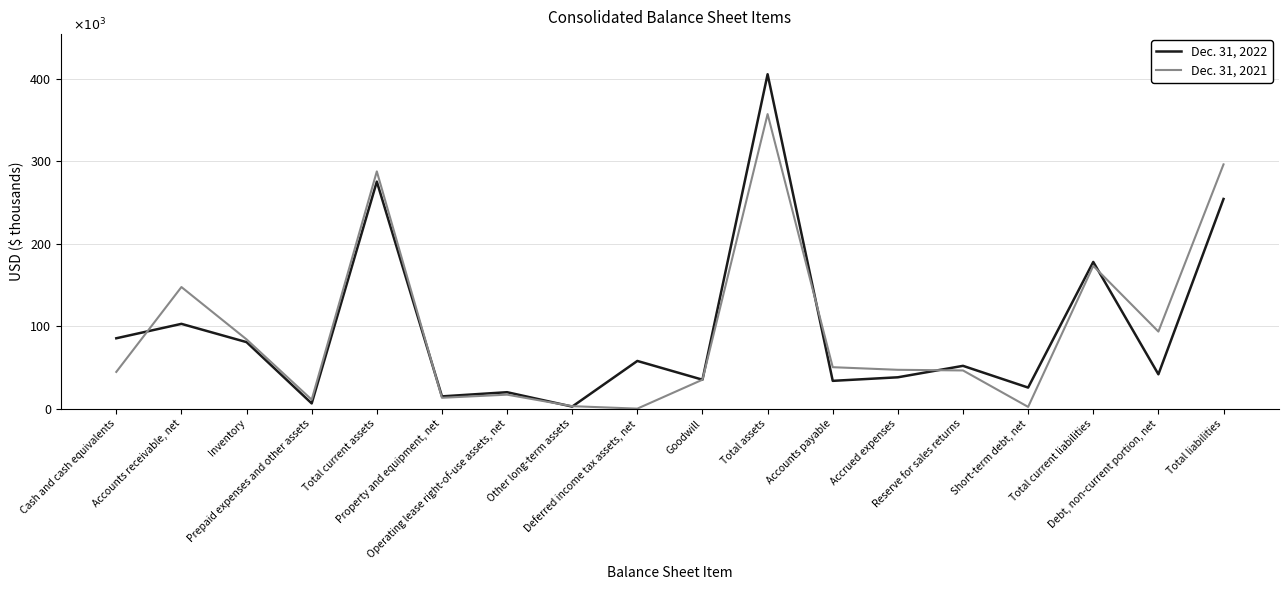

At which label is Dec. 31, 2021 closest to 178523?

Total current liabilities